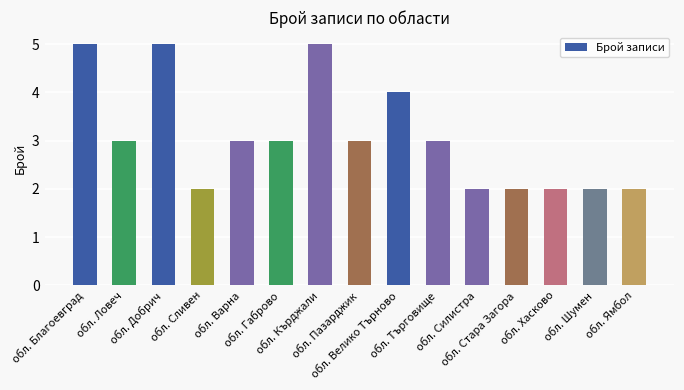

How many data points does each series have?

15